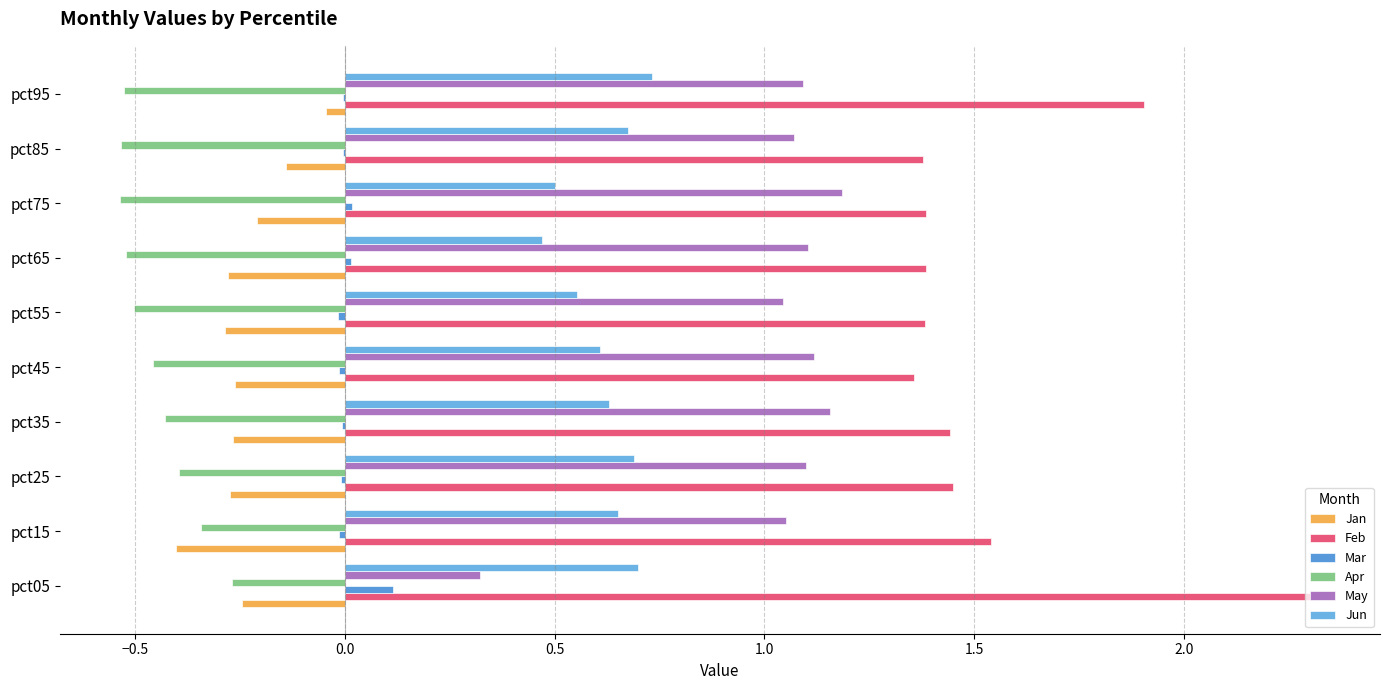

How many series are shown in this chart?

6